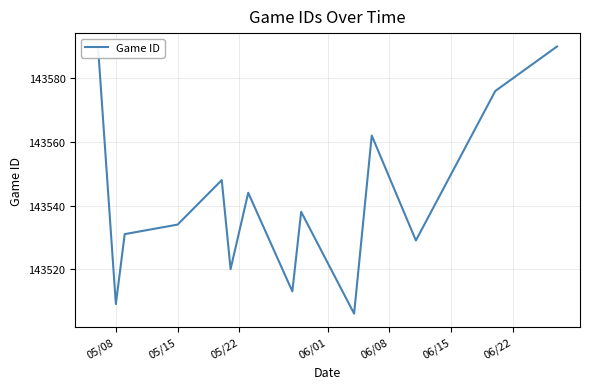

What is the difference between the maximum and minimum values?

84